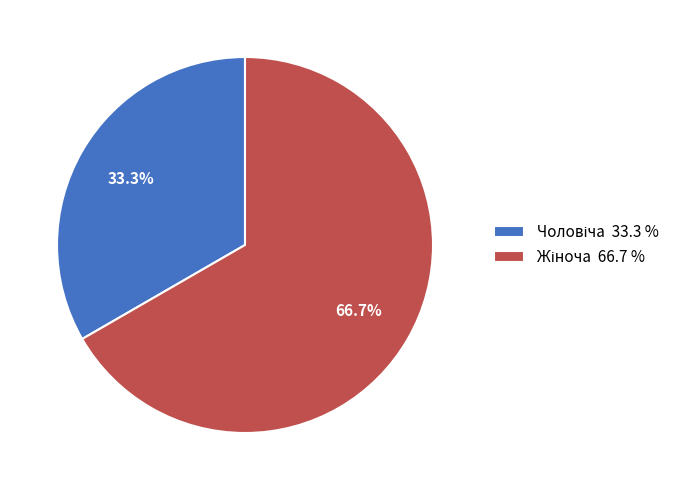

How many slices are in this pie chart?

2